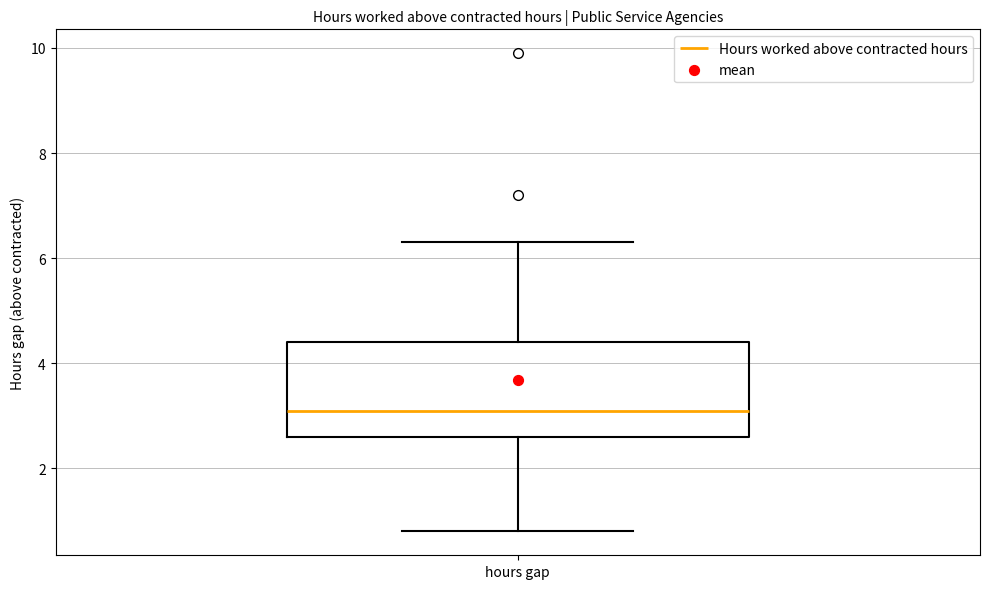

Read this box plot against the y-axis: the position of the median line, the range covered by the box, and the ends of both whiskers. The values are not printed on the chart, so give them approximately, as read against the axis.

median 3.2, box 2.6 to 4.4, whiskers 0.8 to 6.4